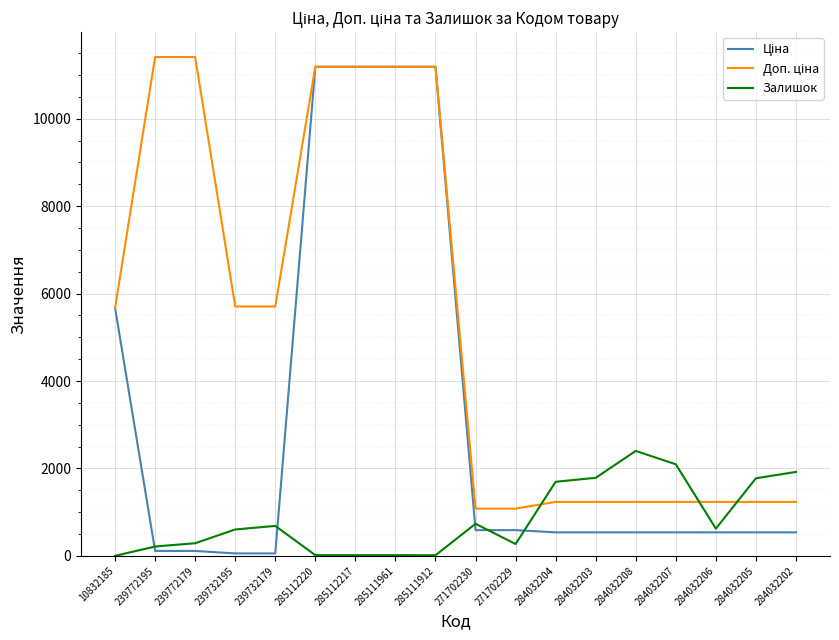

What is the total value across all series at 271702230?

2406.6